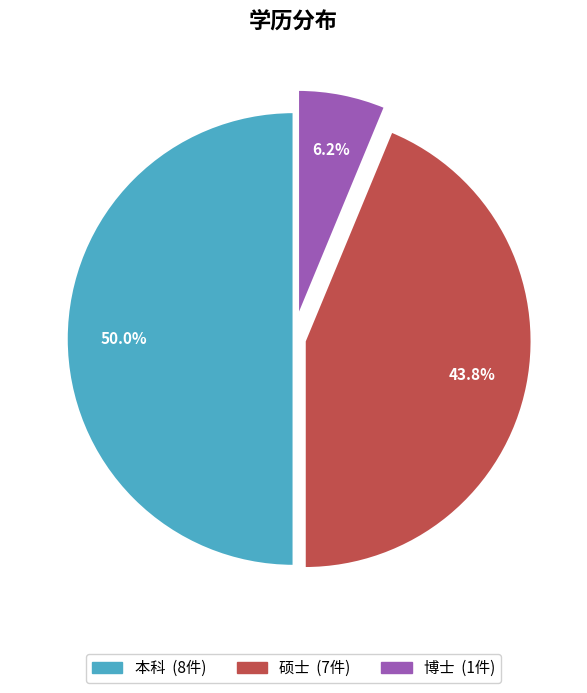

To the nearest percent, what is the difference between the 硕士 and 本科 slice percentages?

6%